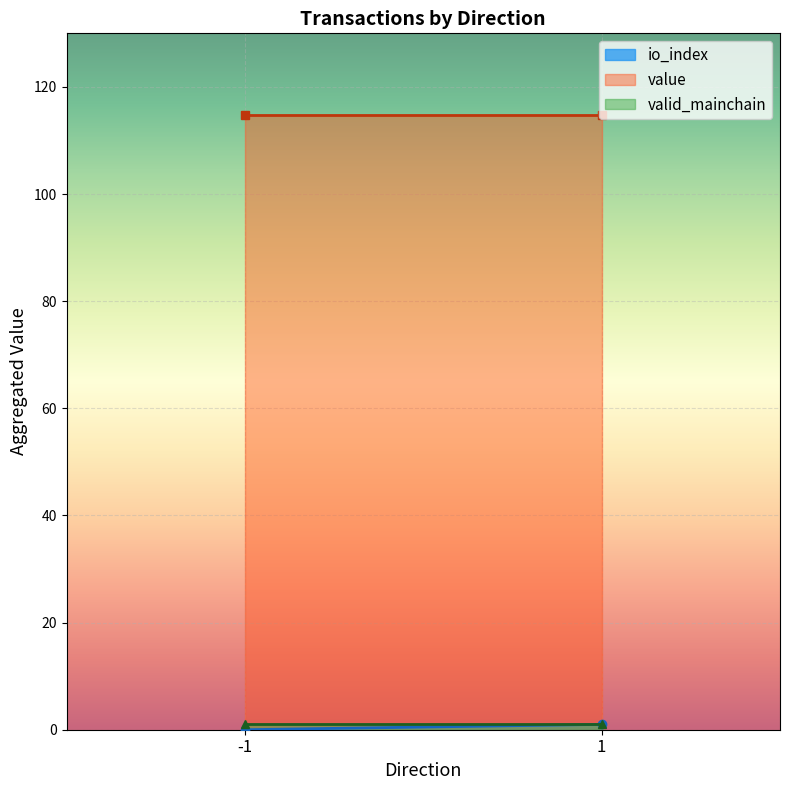

The value of io_index at -1 is 0.0. True or false?

True